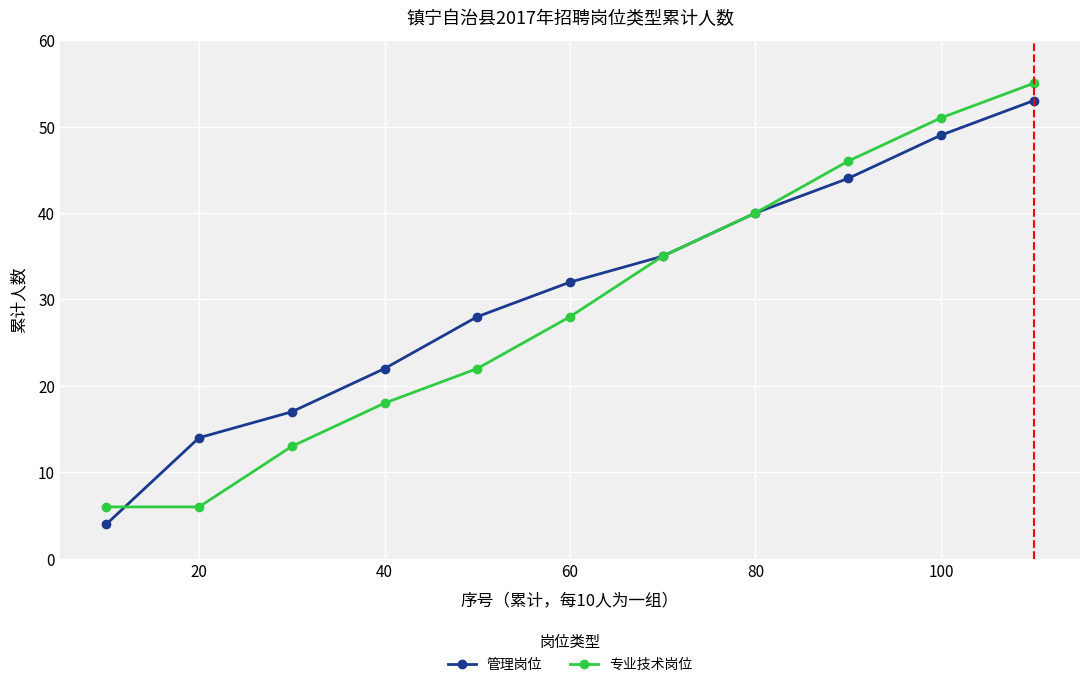

Reading right to left, what are all the values shown in this chart?

管理岗位: 53	49	44	40	35	32	28	22	17	14	4
专业技术岗位: 55	51	46	40	35	28	22	18	13	6	6